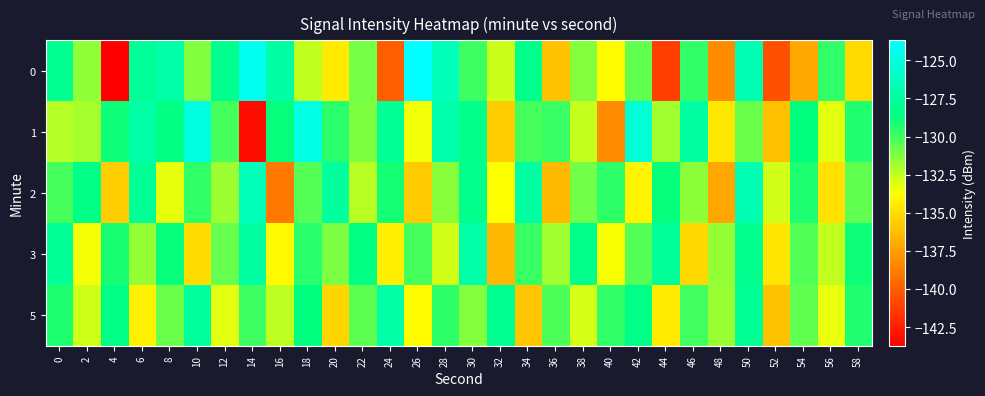

Which category has the lowest value across all series?

4